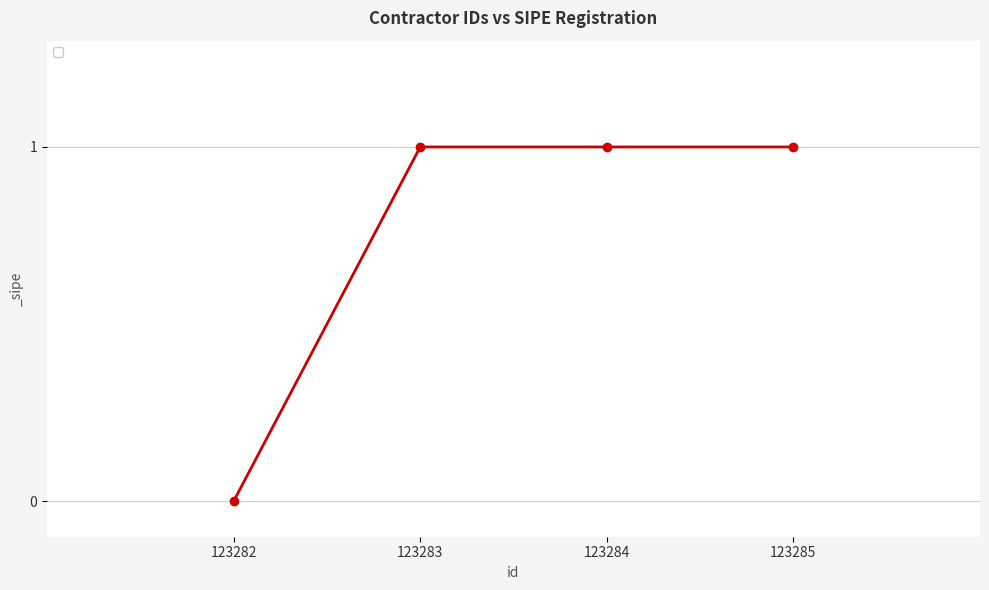

Reading left to right, extract all data points from this chart.

123282=0	123283=1	123284=1	123285=1